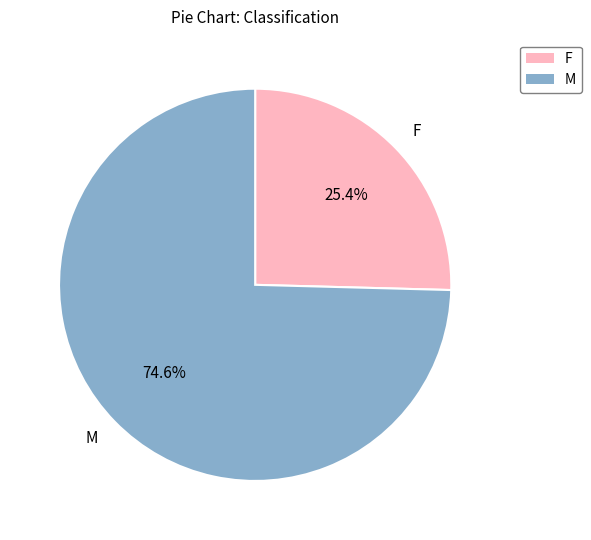

Which slice is the largest?

M